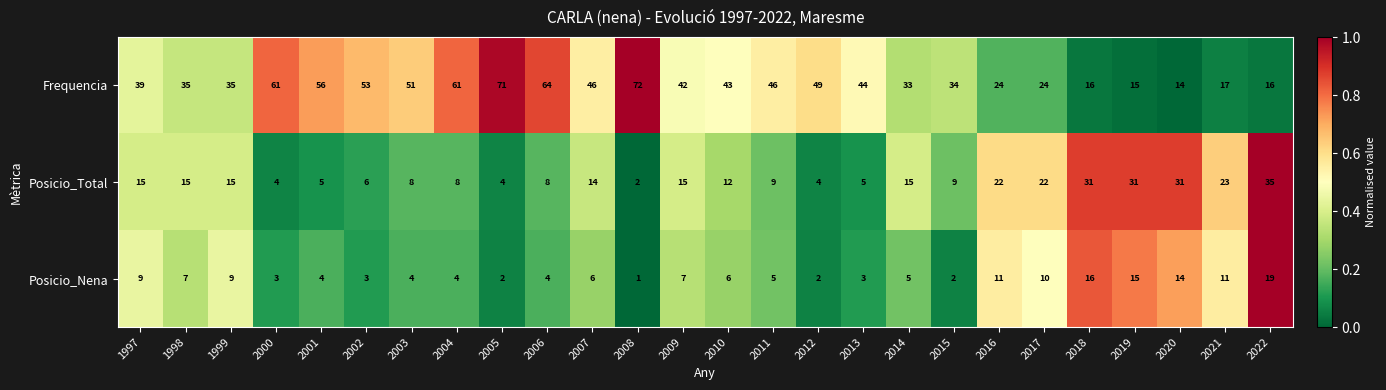

What is the difference between the maximum and minimum values in the Posicio_Total series?

33